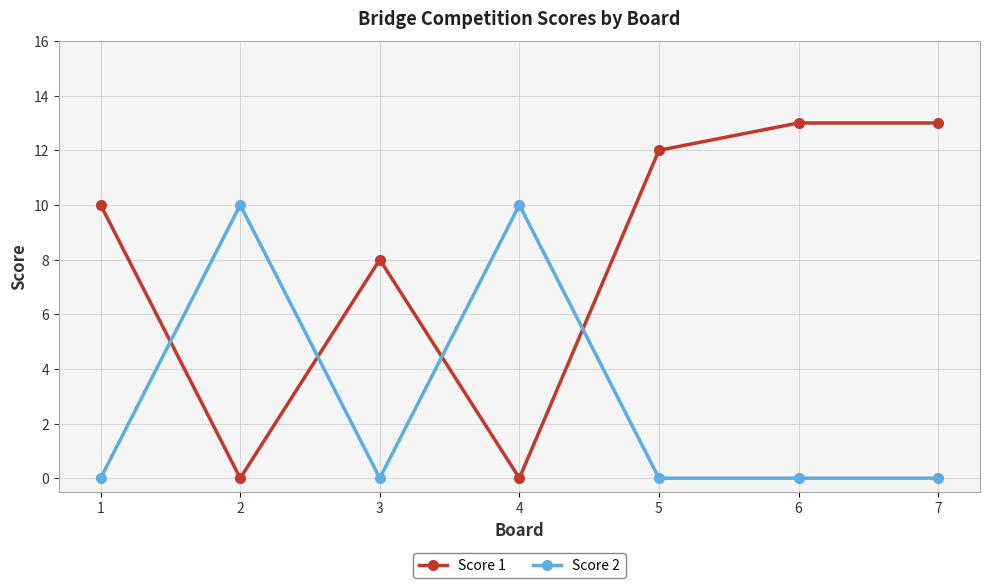

What is the total value across all series at 2?

10